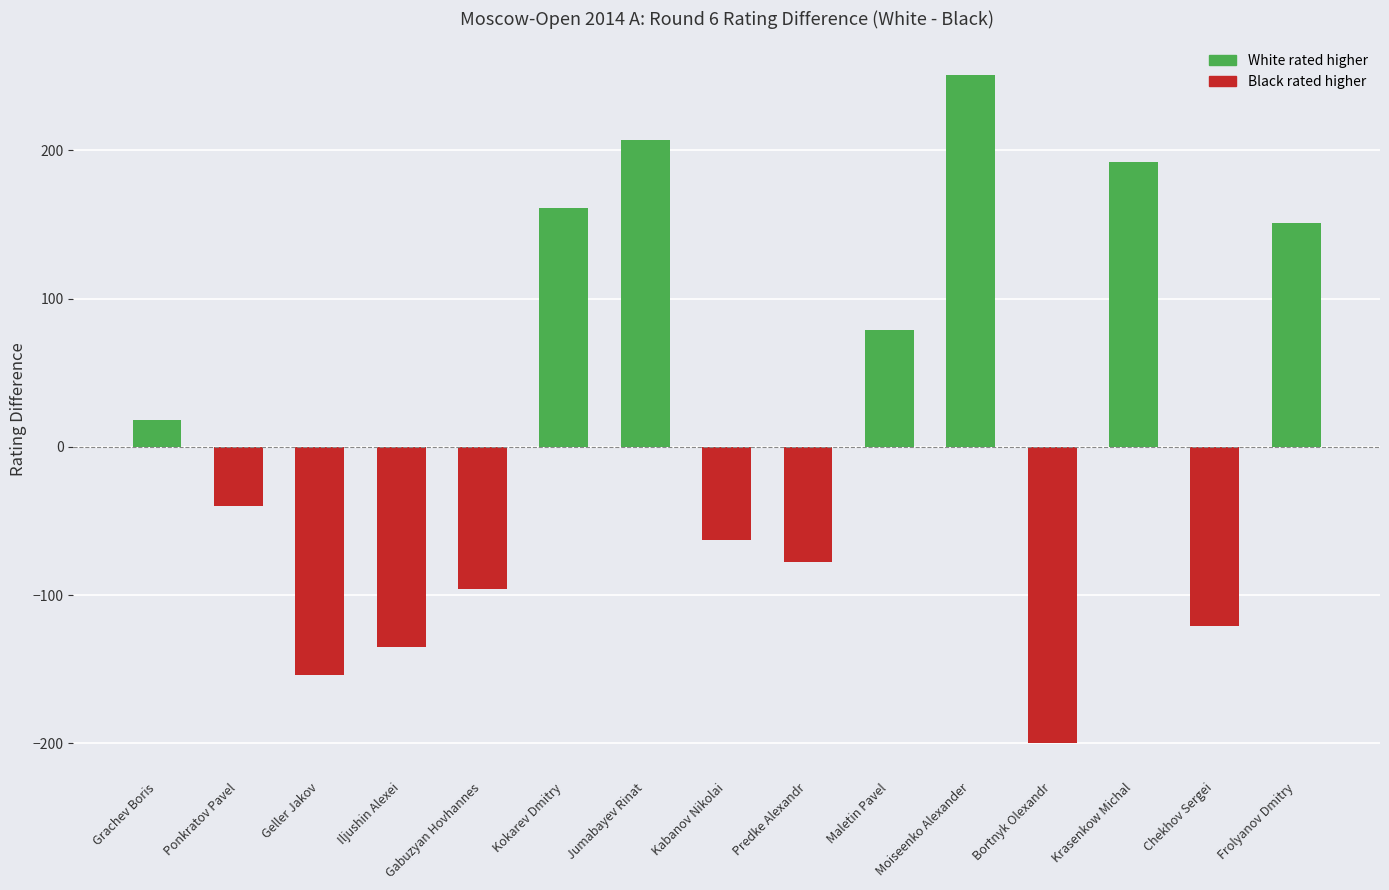

List the labels in order of value, smallest first.

Bortnyk Olexandr, Geller Jakov, Iljushin Alexei, Chekhov Sergei, Gabuzyan Hovhannes, Predke Alexandr, Kabanov Nikolai, Ponkratov Pavel, Grachev Boris, Maletin Pavel, Frolyanov Dmitry, Kokarev Dmitry, Krasenkow Michal, Jumabayev Rinat, Moiseenko Alexander